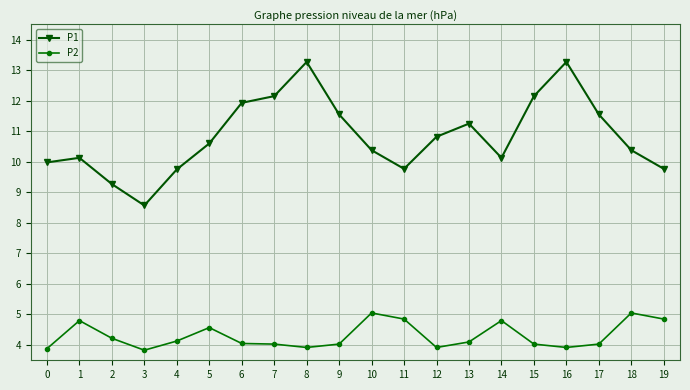

What is the approximate value of P1 at 15?

12.2